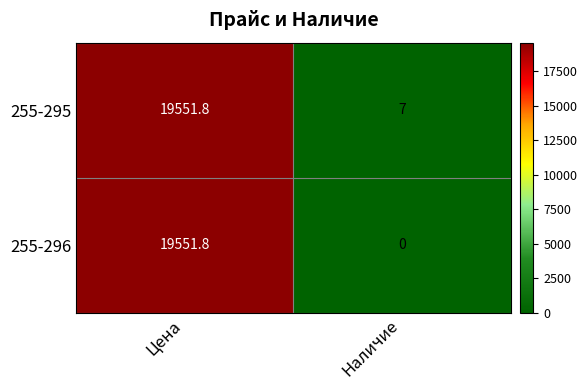

Is the value of 255-296 at Наличие greater than the value of 255-295 at Наличие?

No